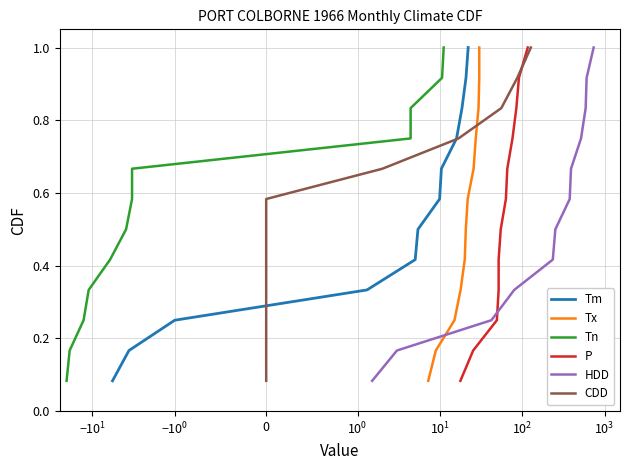

Reading left to right, transcribe all the data shown in this chart.

Tm: 0.1	0.2	0.2	0.3	0.4	0.5	0.6	0.7	0.8	0.8	0.9	1.0
Tx: 0.1	0.2	0.2	0.3	0.4	0.5	0.6	0.7	0.8	0.8	0.9	1.0
Tn: 0.1	0.2	0.2	0.3	0.4	0.5	0.6	0.7	0.8	0.8	0.9	1.0
P: 0.1	0.2	0.2	0.3	0.4	0.5	0.6	0.7	0.8	0.8	0.9	1.0
HDD: 0.1	0.2	0.2	0.3	0.4	0.5	0.6	0.7	0.8	0.8	0.9	1.0
CDD: 0.1	0.2	0.2	0.3	0.4	0.5	0.6	0.7	0.8	0.8	0.9	1.0